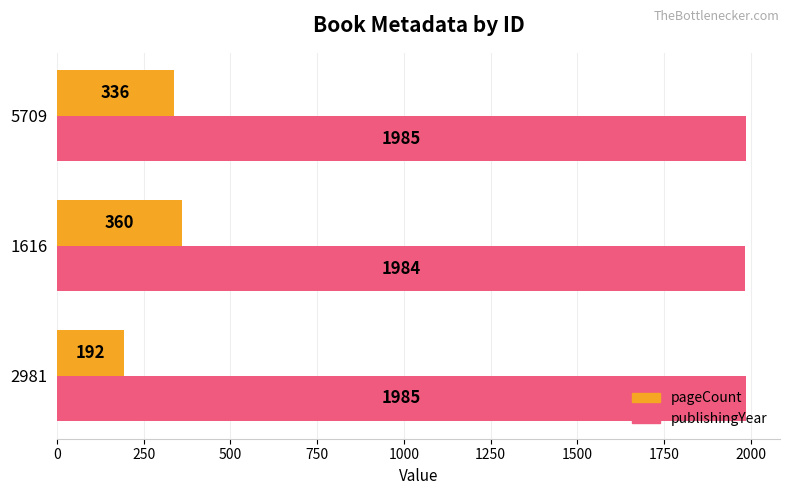

Which series changed the most between 1616 and 5709?

pageCount